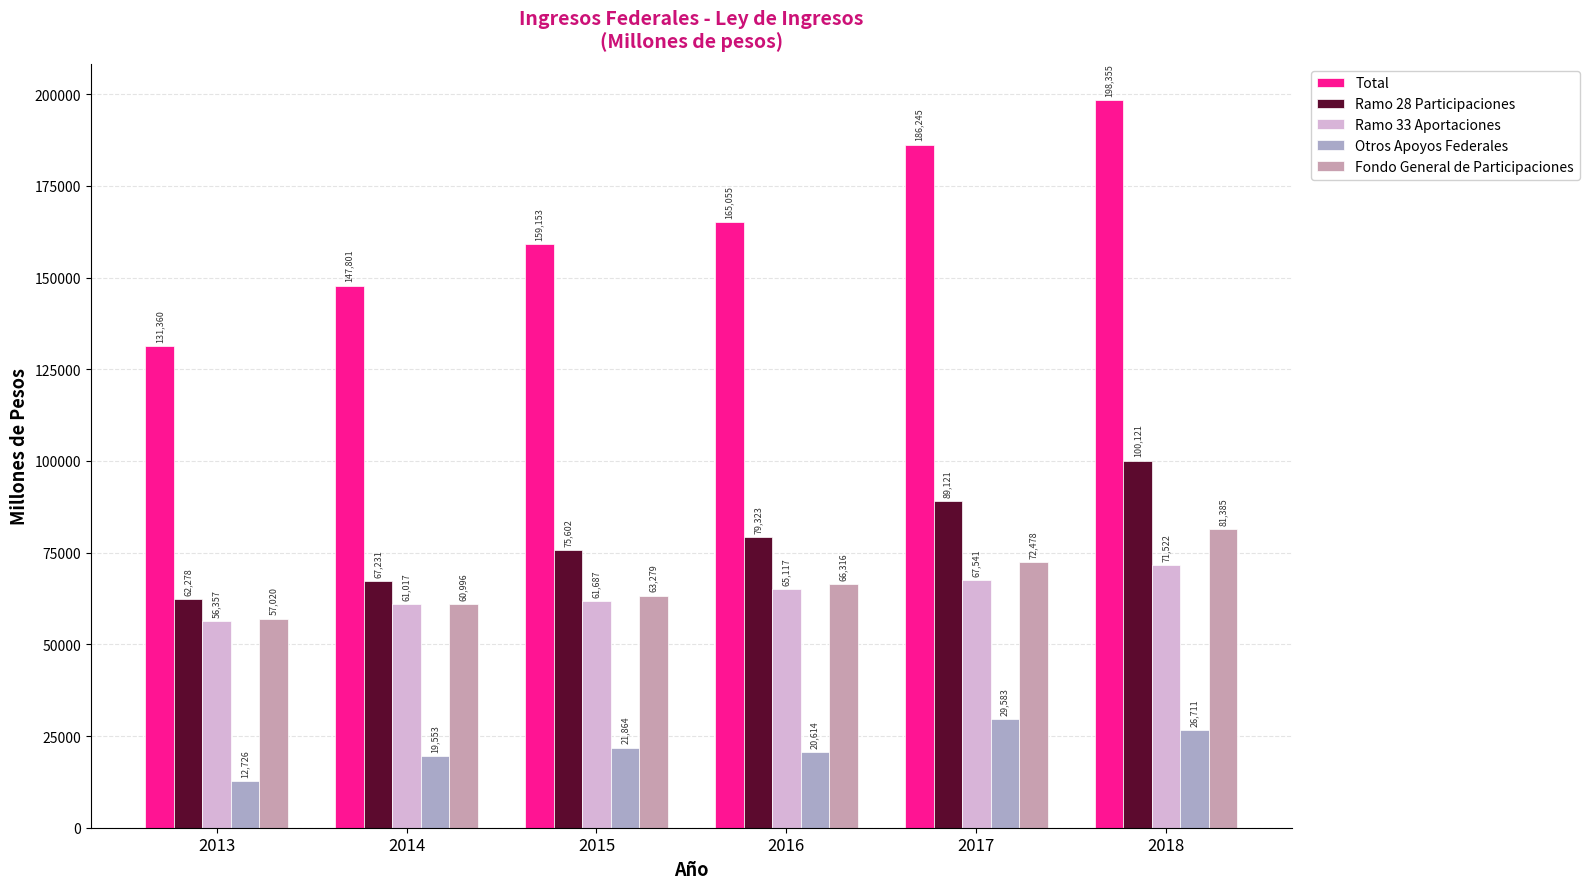

Which series has the widest spread of values?

Total